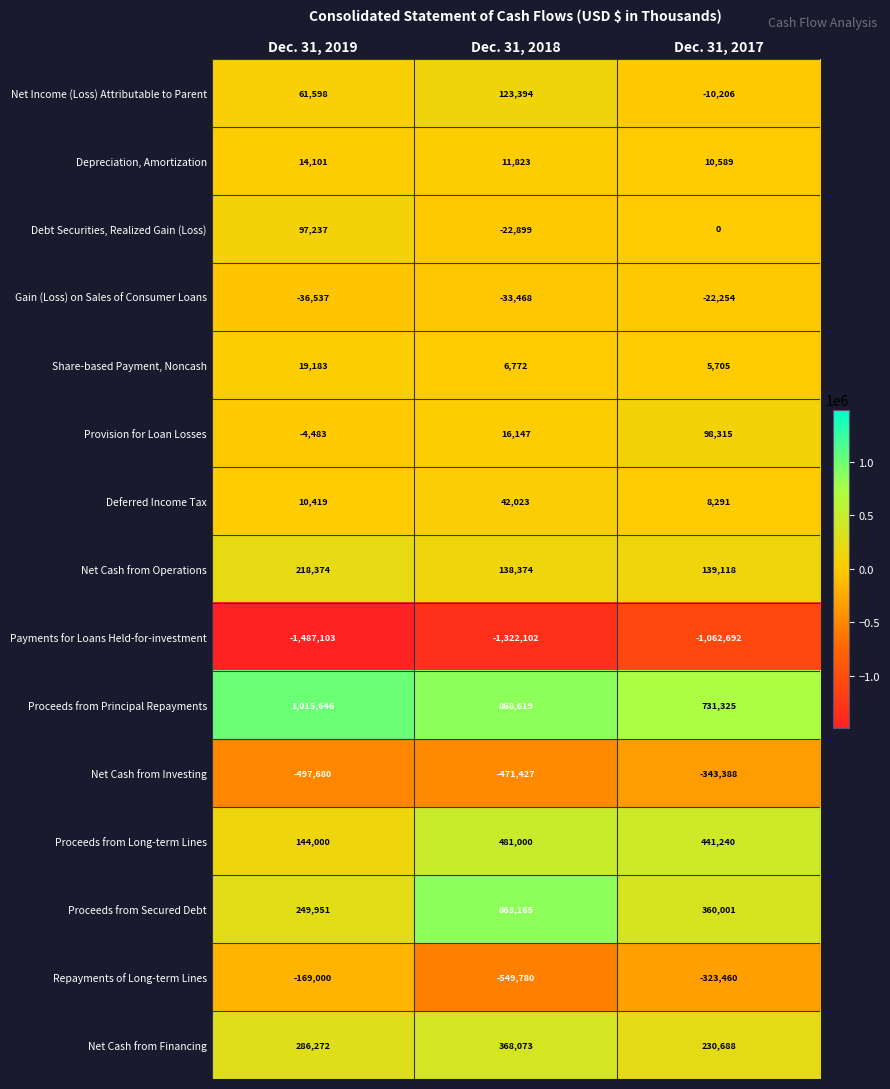

Which series has the largest range (max minus min)?

Proceeds from Secured Debt